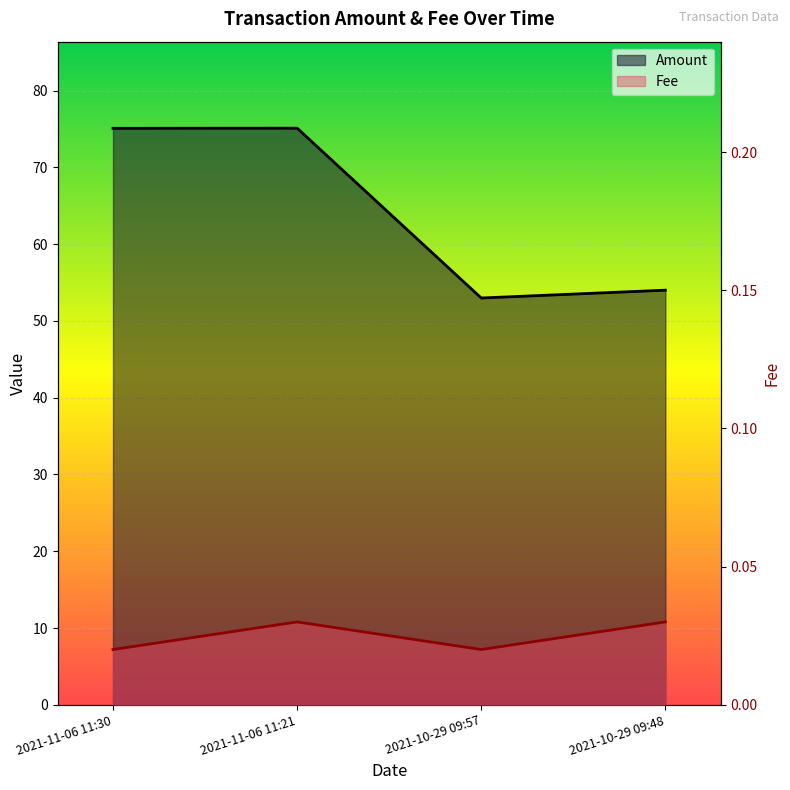

The Amount series shows 36.2 at 2021-10-29 09:57. True or false?

False